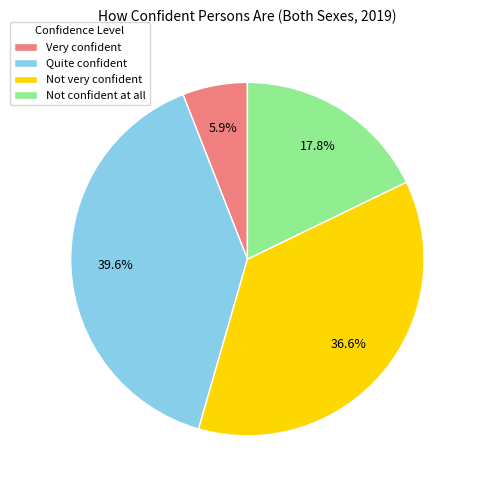

What portion of the pie excludes Not very confident?

63.4%